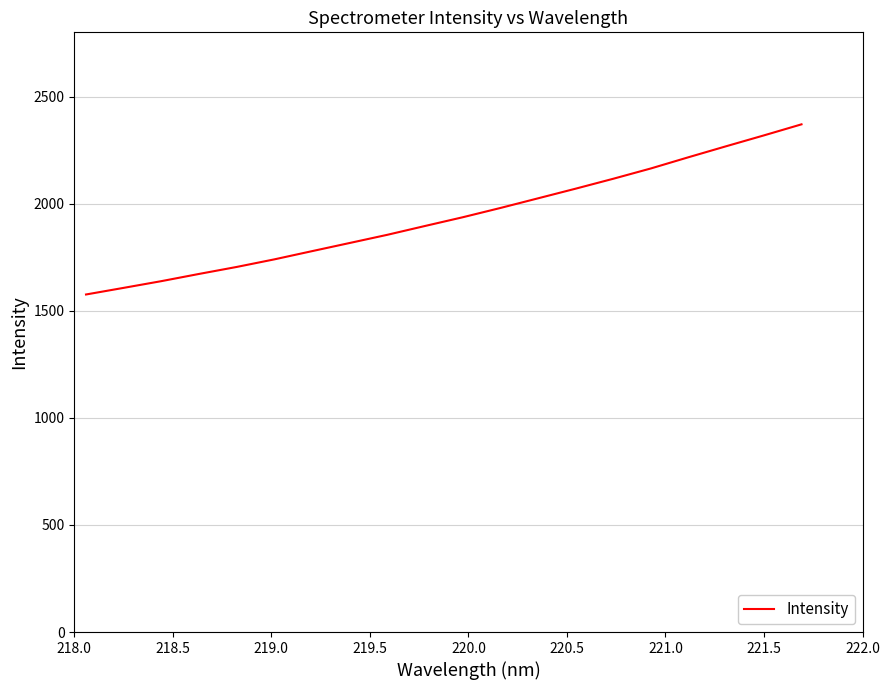

What is the greatest value displayed?

2370.5